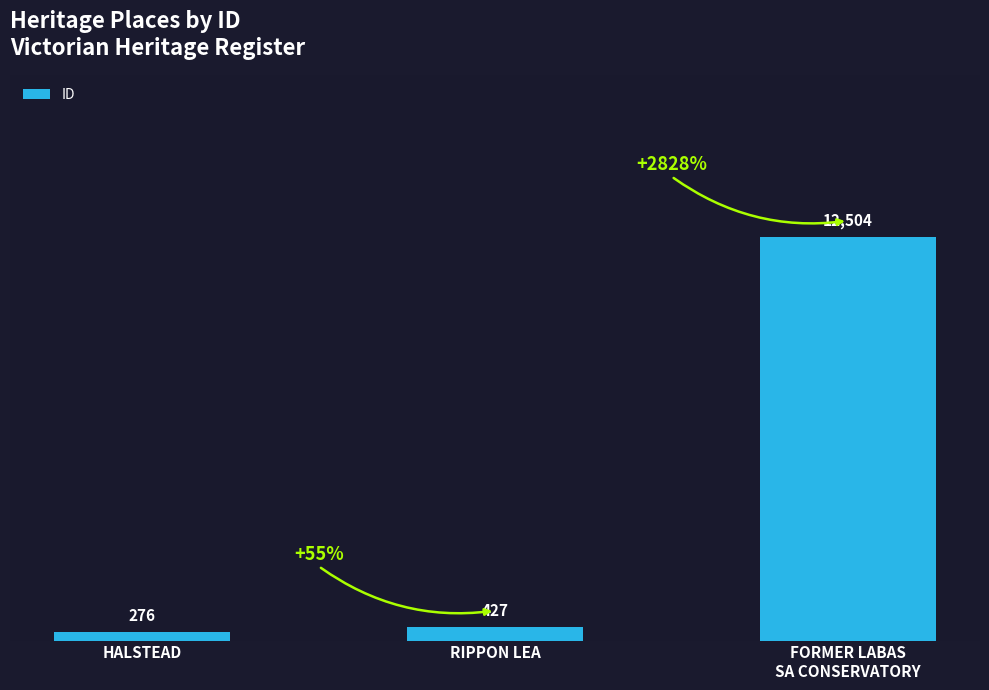

True or false: the data shows 8530 at FORMER LABAS
SA CONSERVATORY.

False